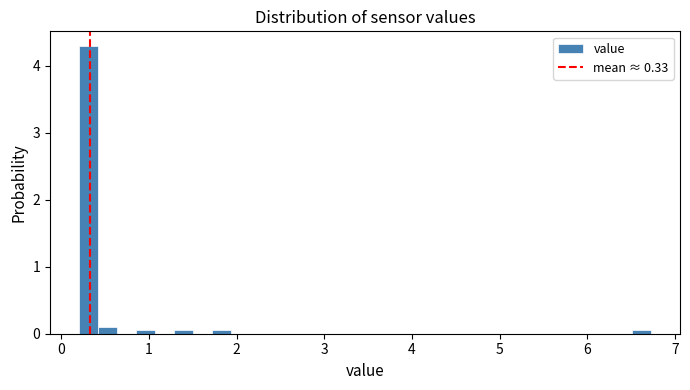

Read against the x-axis, roughly where is the centre of the tallest bar?

0.3